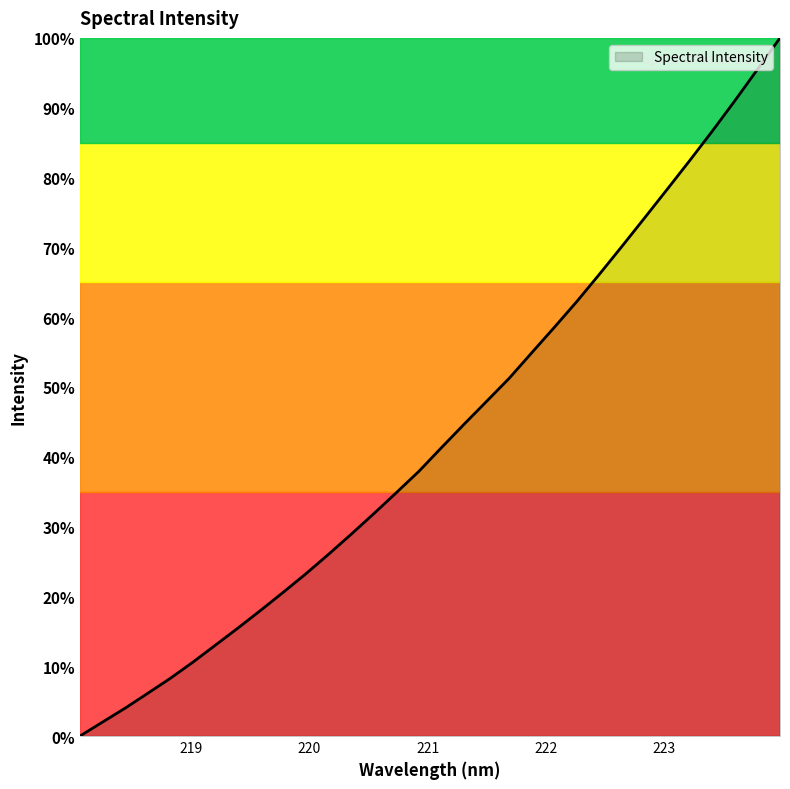

List the labels in order of value, largest first.

223.9802, 223.7895, 223.5987, 223.408, 223.2172, 223.0264, 222.8355, 222.6447, 222.4538, 222.263, 222.0721, 221.8812, 221.6902, 221.4993, 221.3083, 221.1174, 220.9264, 220.7354, 220.5444, 220.3533, 220.1623, 219.9712, 219.7801, 219.589, 219.3979, 219.2067, 219.0156, 218.8244, 218.6332, 218.442, 218.2508, 218.0596